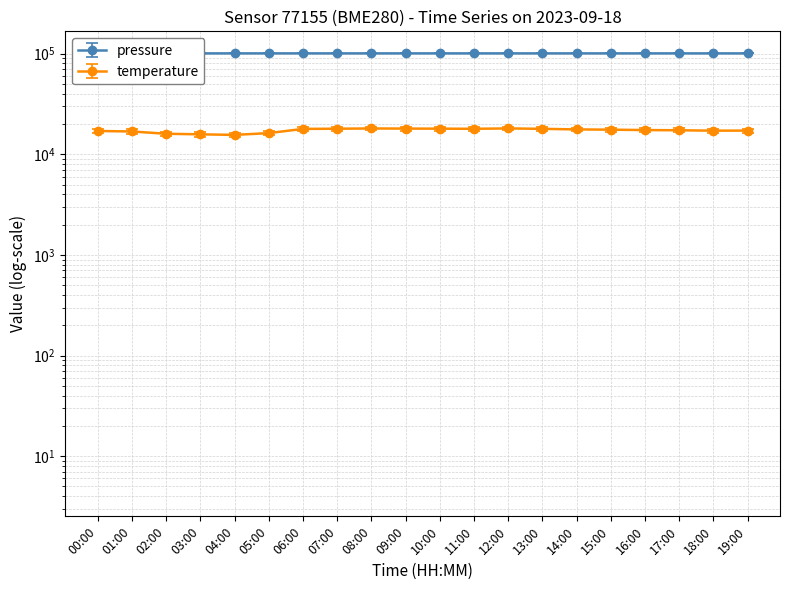

In pressure, how many points are higher than both neighbors (excluding endpoints)?

5